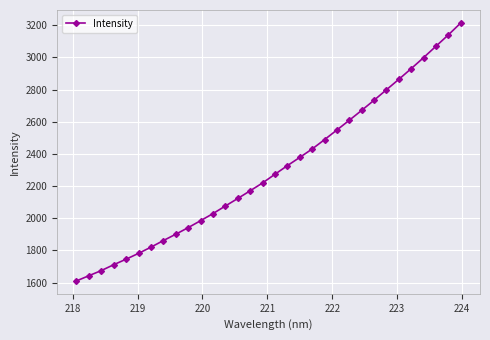

What is the value of the 10th point from the left?

1942.0